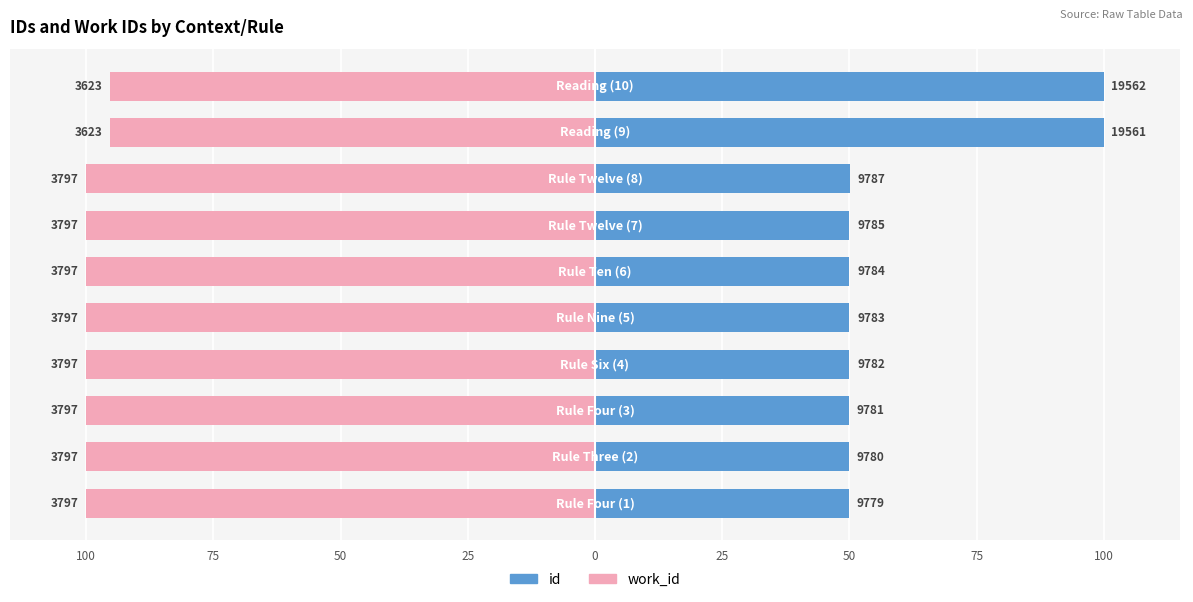

What value does the work_id series have at 50?

-100.0